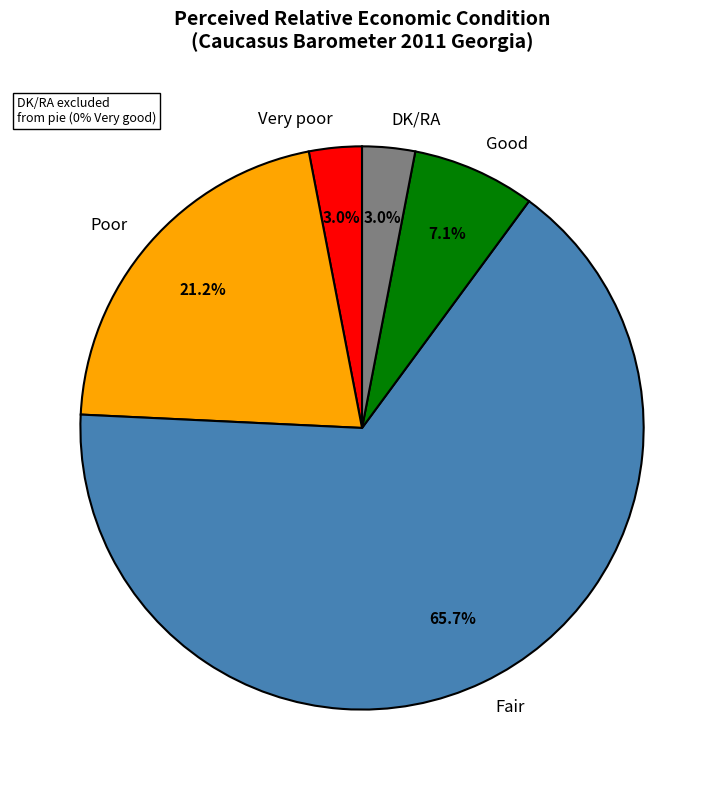

What is the ratio of the value at Very poor to the value at Good?

0.4